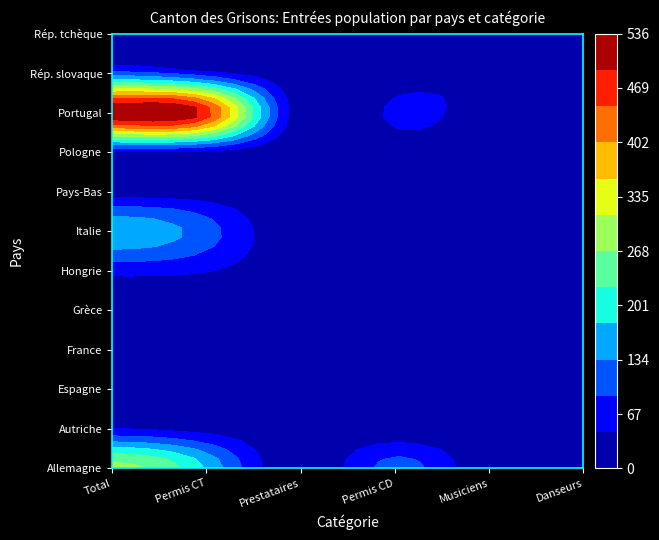

What is the maximum value for Italie?

167